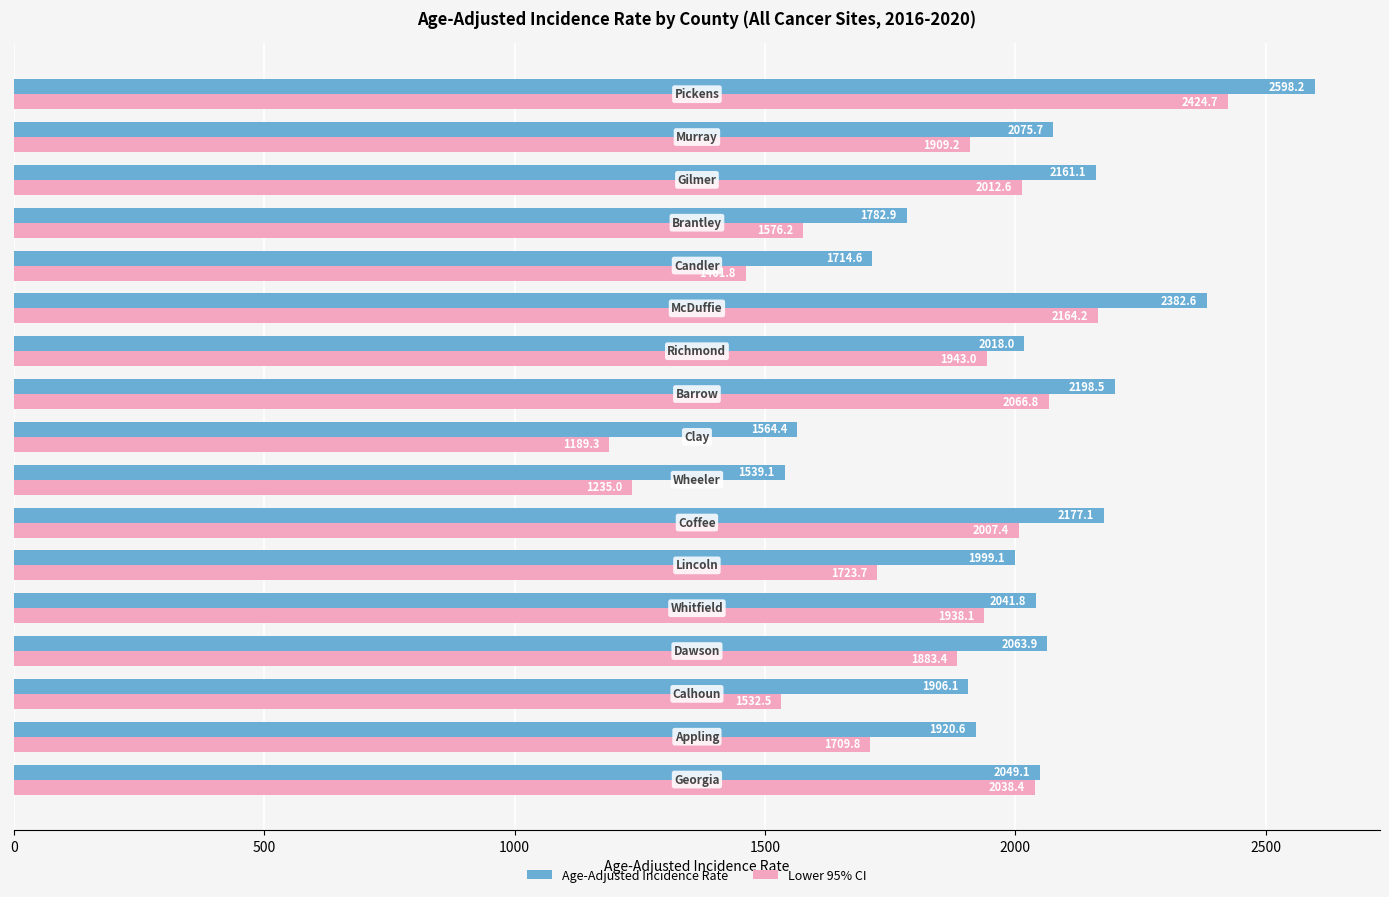

What is the lowest value of the Lower 95% CI series?

1189.3